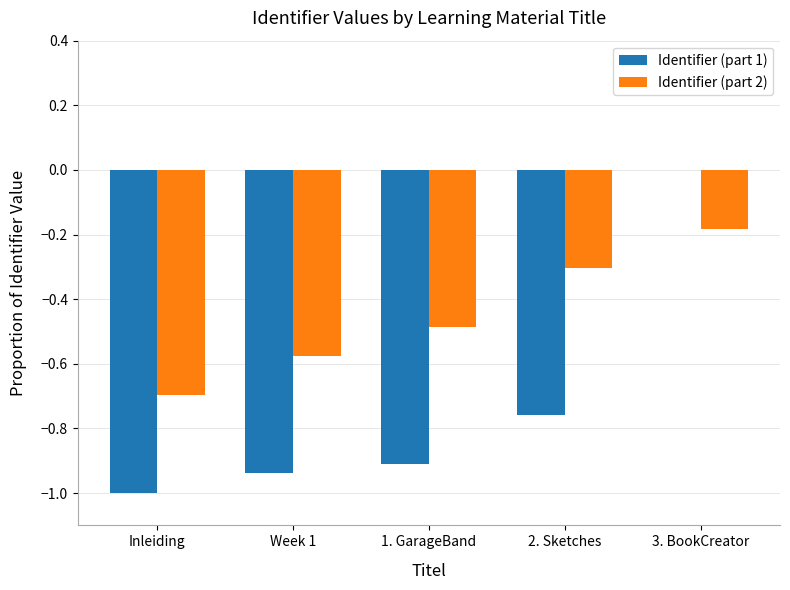

Count the Identifier (part 1) values in the range 0 to 1.

1